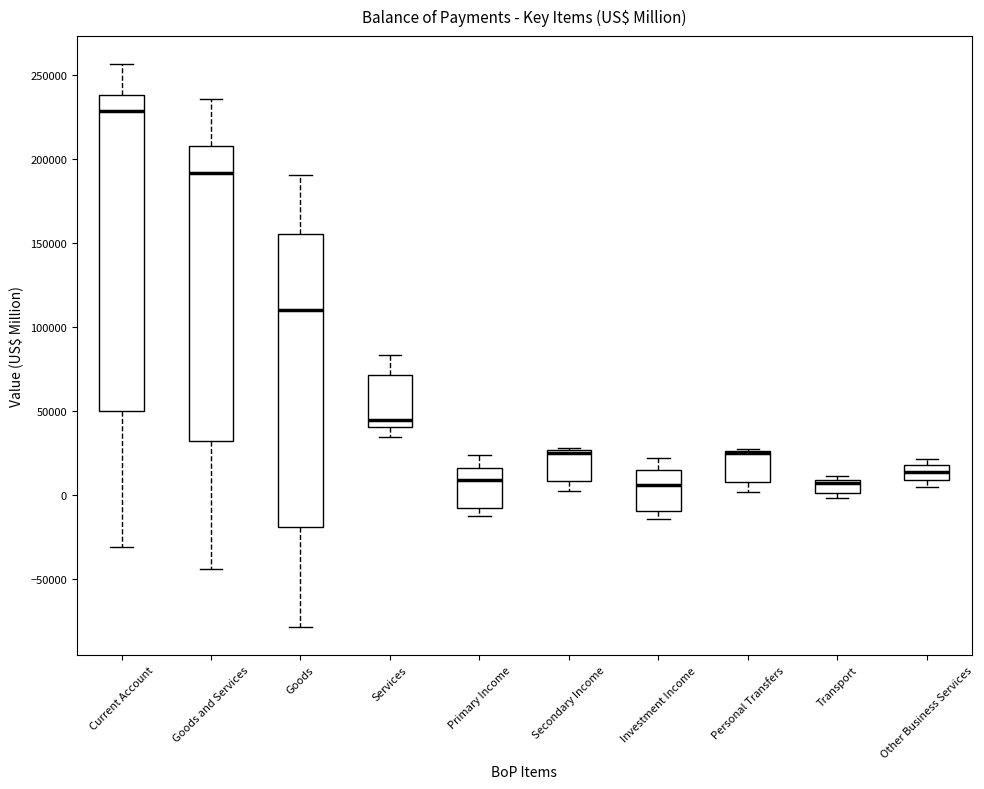

Which box is the tallest, from its lower edge to its upper edge?

Current Account